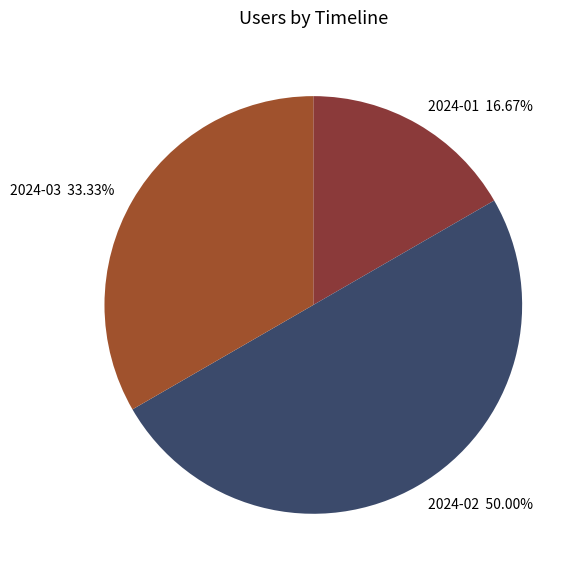

Which slice is the largest?

2024-02